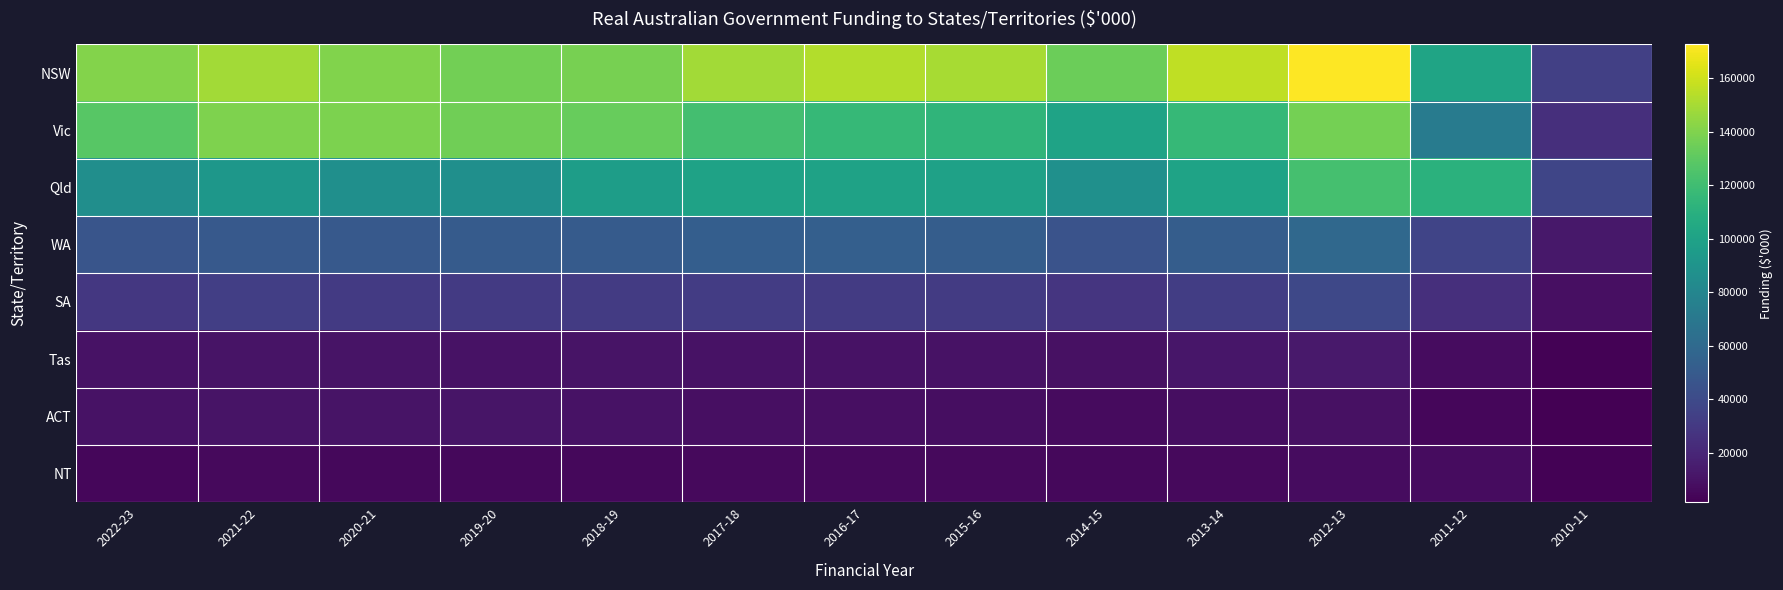

How many data points does each series have?

13